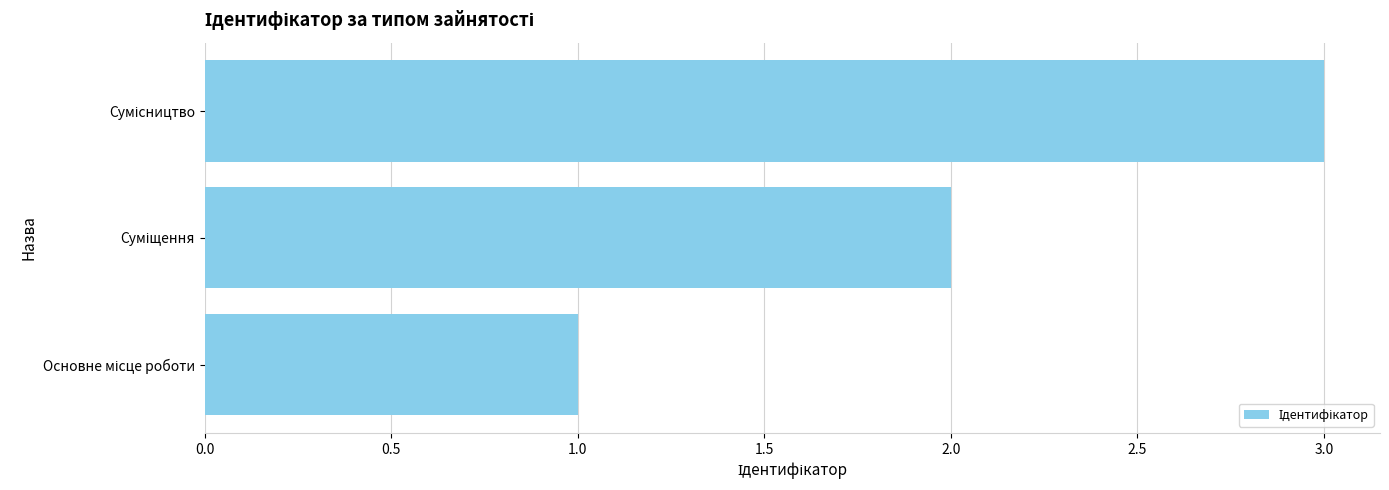

What is the maximum value shown in the chart?

3